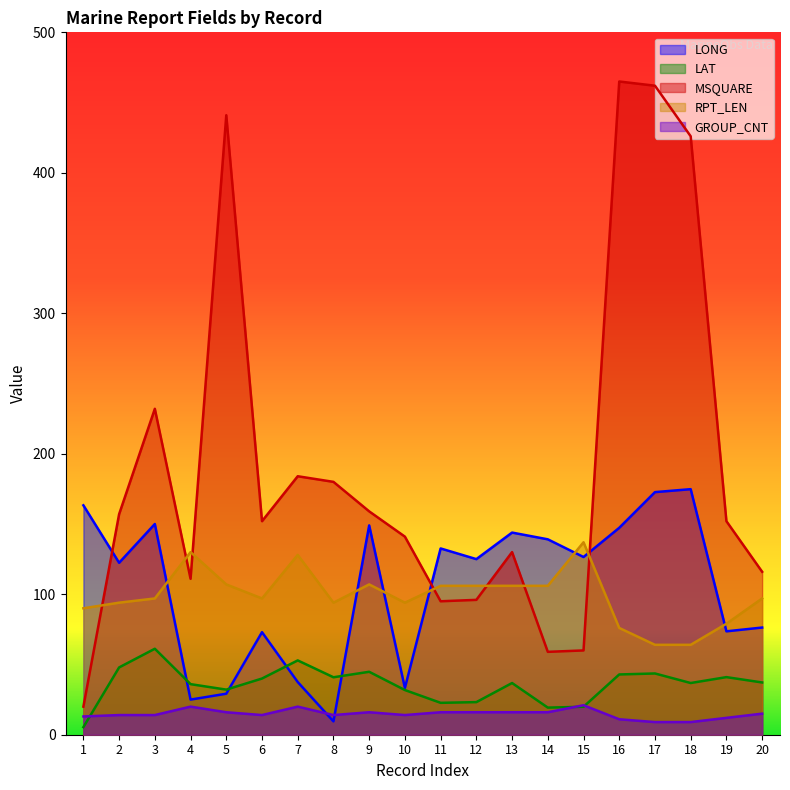

What is the difference between the second highest and minimum values in the GROUP_CNT series?

11.0